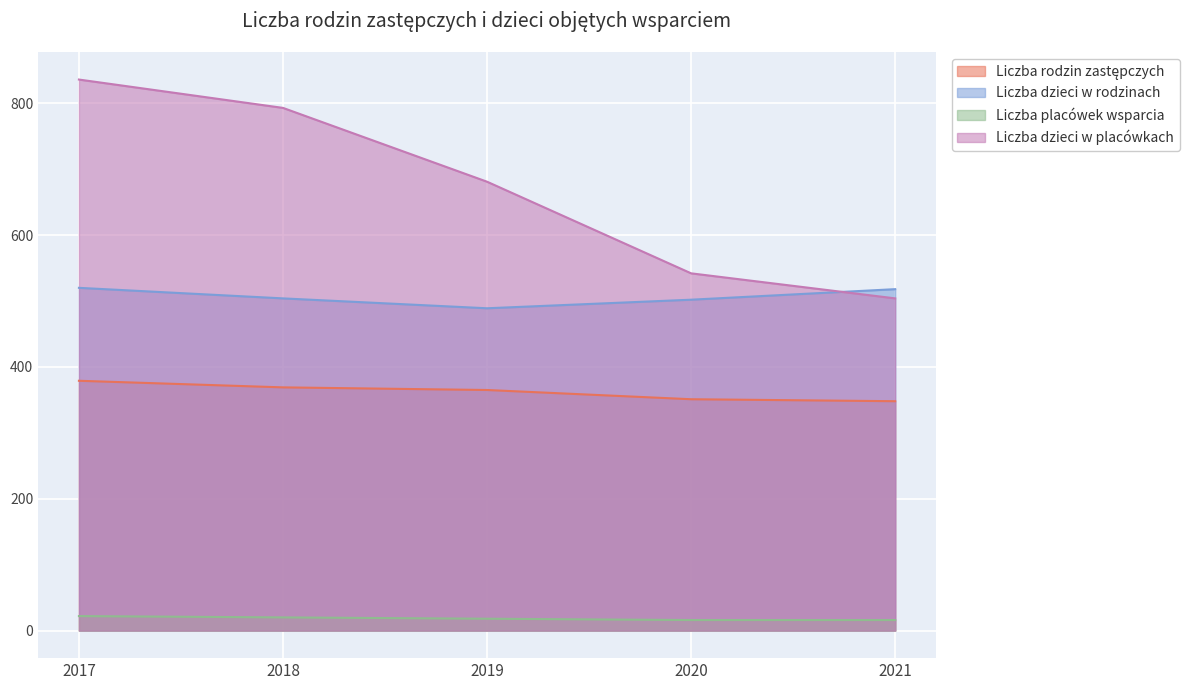

What is the difference between the maximum and minimum values in the Liczba rodzin zastępczych series?

31